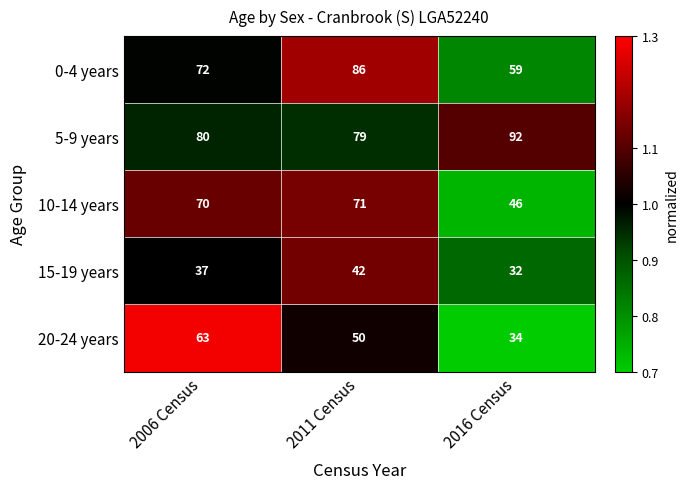

Where is 5-9 years nearest to the value 85?

2006 Census